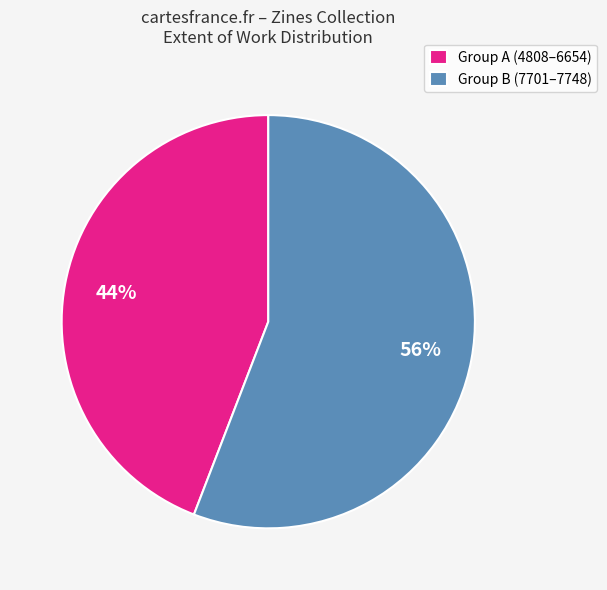

Do Group B (7701–7748) and Group A (4808–6654) together represent more than half of the pie?

Yes